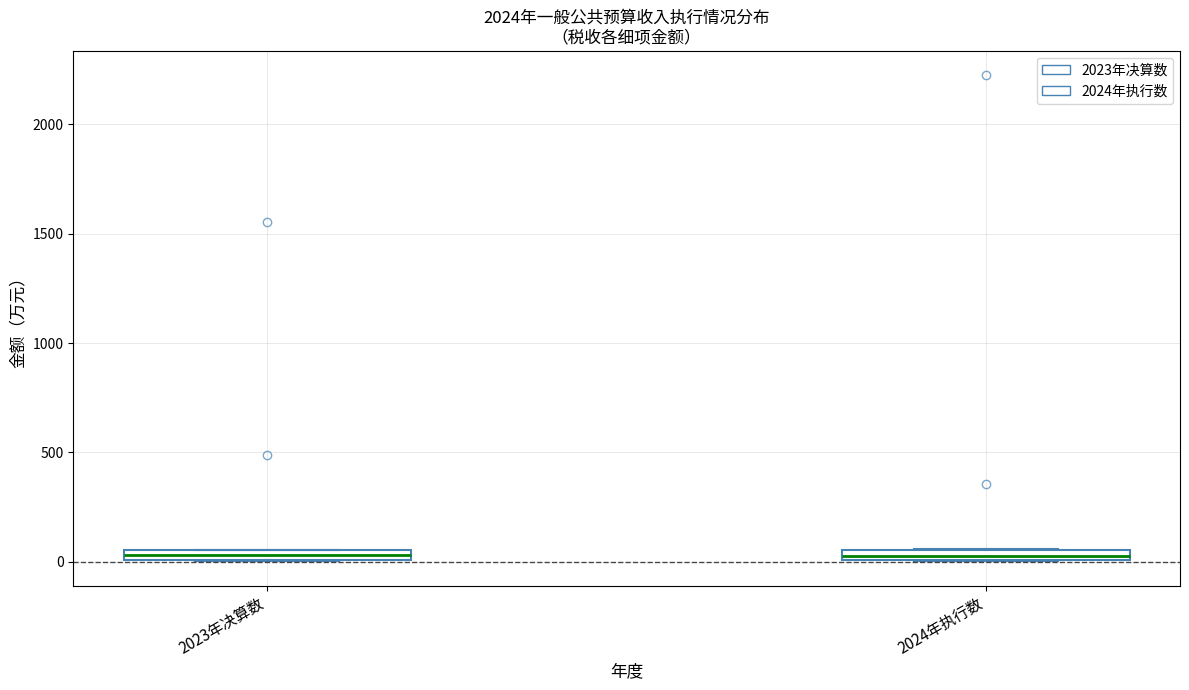

Where is the upper edge of the box for 2023年决算数 on the y-axis? The values are not printed on the chart, so give them approximately, as read against the axis.

50